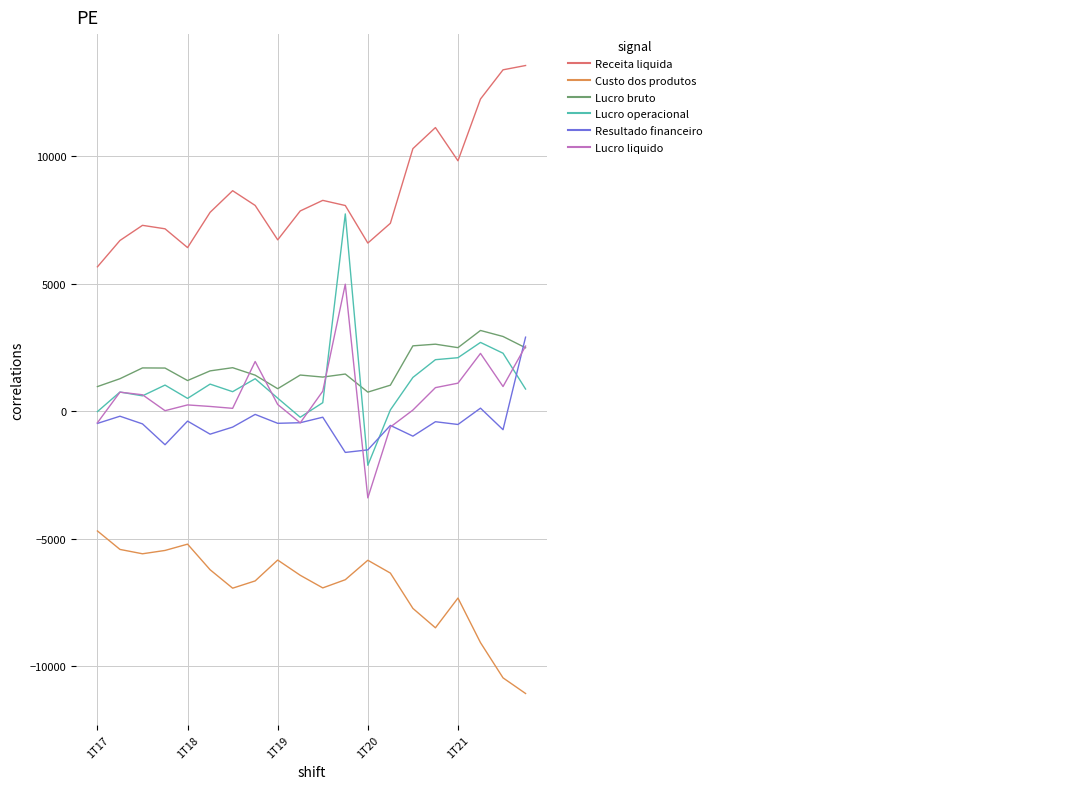

What is the greatest value displayed?

13557